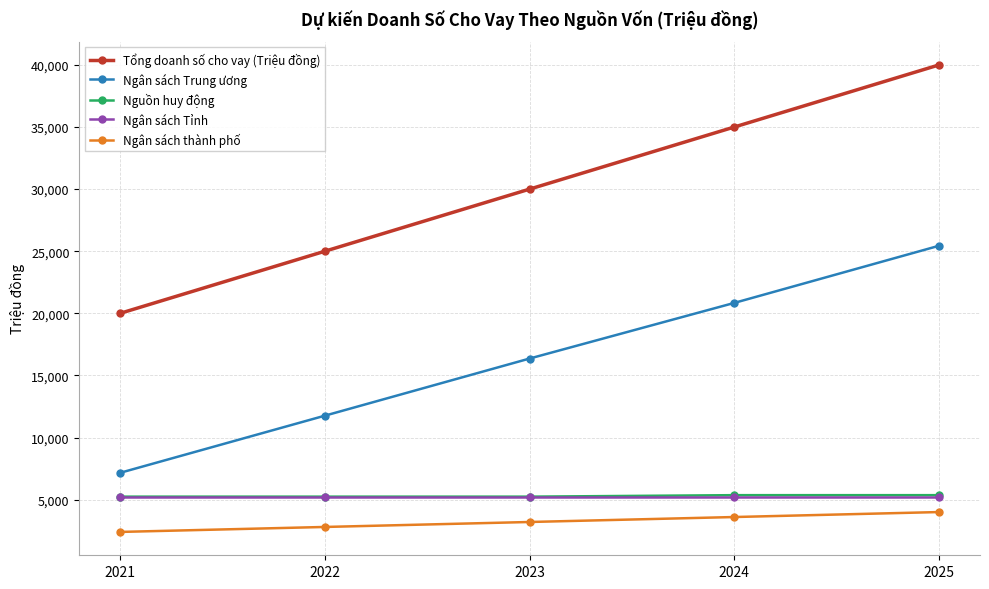

True or false: Ngân sách Trung ương and Tổng doanh số cho vay (Triệu đồng) cross at least once.

False